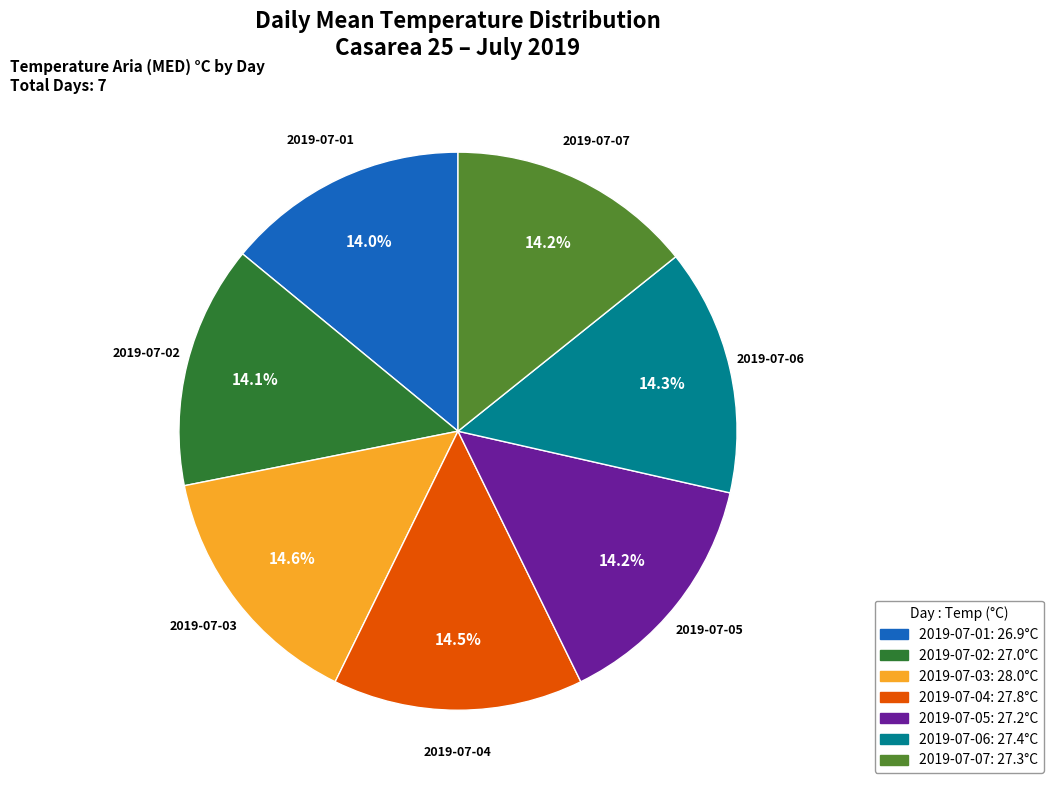

To the nearest percent, what percentage of the pie is 2019-07-02?

14%